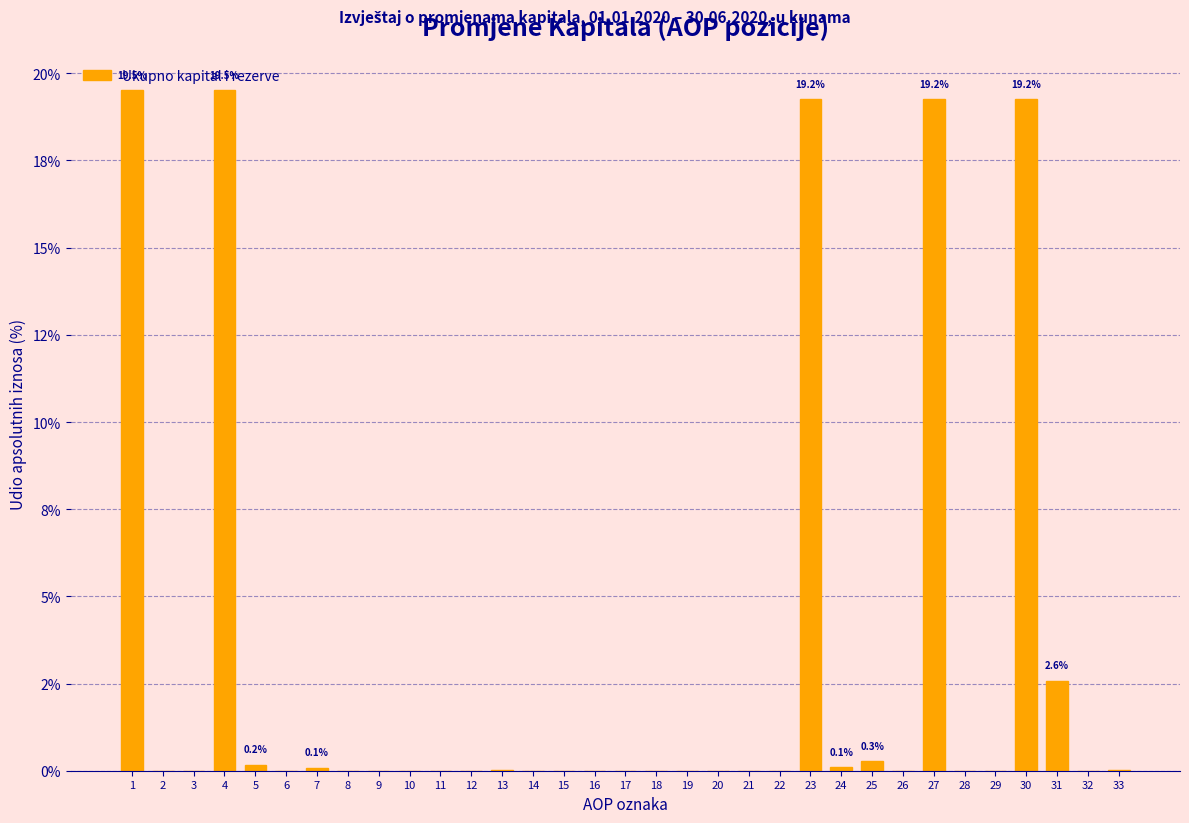

Are the bars horizontal?

No